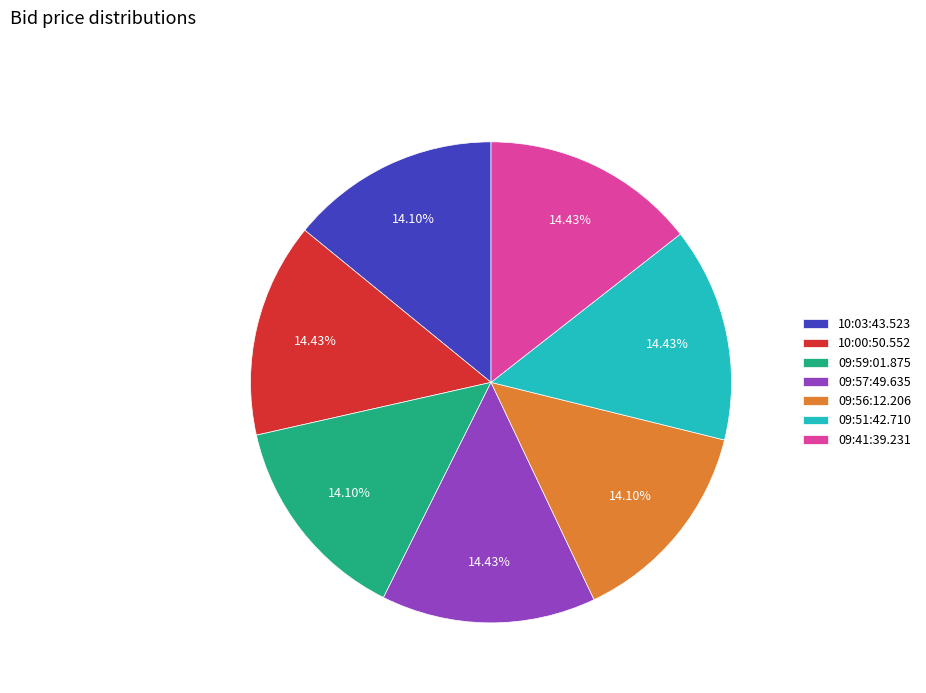

To the nearest percent, what percentage of the pie is 09:41:39.231?

14%